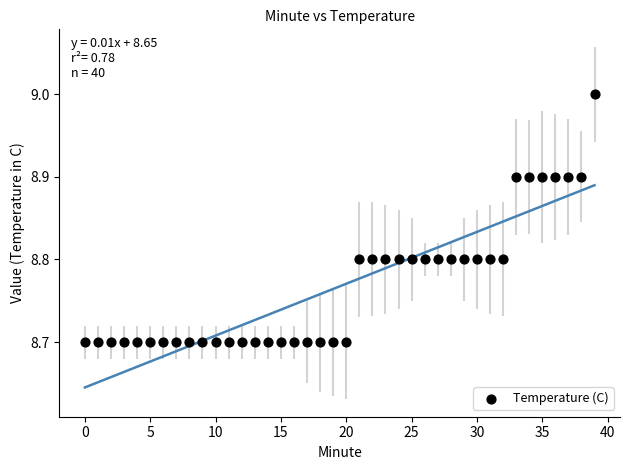

What is the range of Y values (max minus min)?

0.3